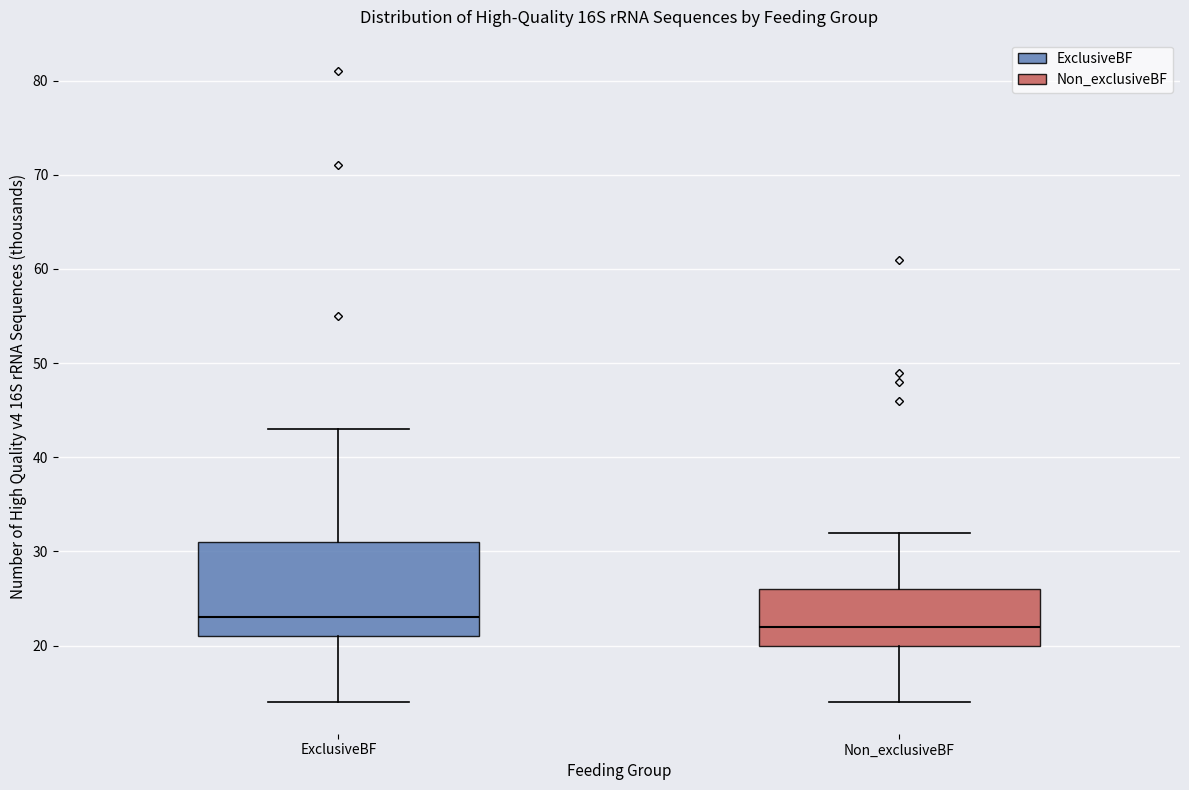

Reading left to right, read every box against the y-axis: the position of its median line, the range the box covers, and the ends of its whiskers. The values are not printed on the chart, so give them approximately, as read against the axis.

ExclusiveBF: median 23, box 21 to 31, whiskers 14 to 43
Non_exclusiveBF: median 22, box 20 to 26, whiskers 14 to 32